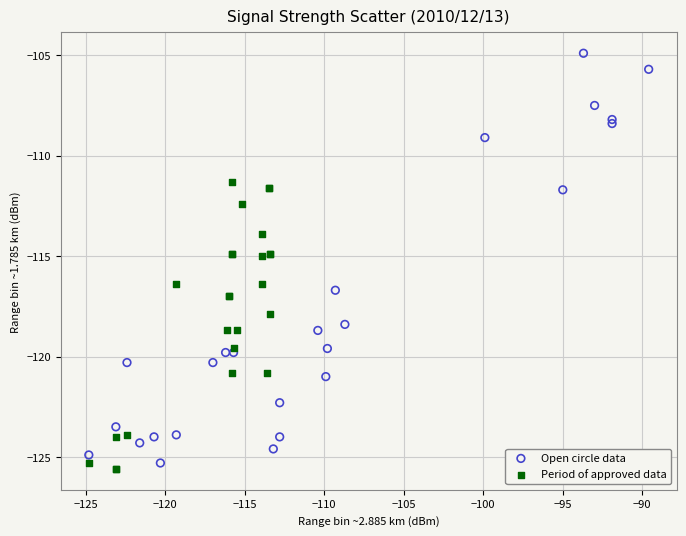

Which series contains the highest Y value?

Open circle data